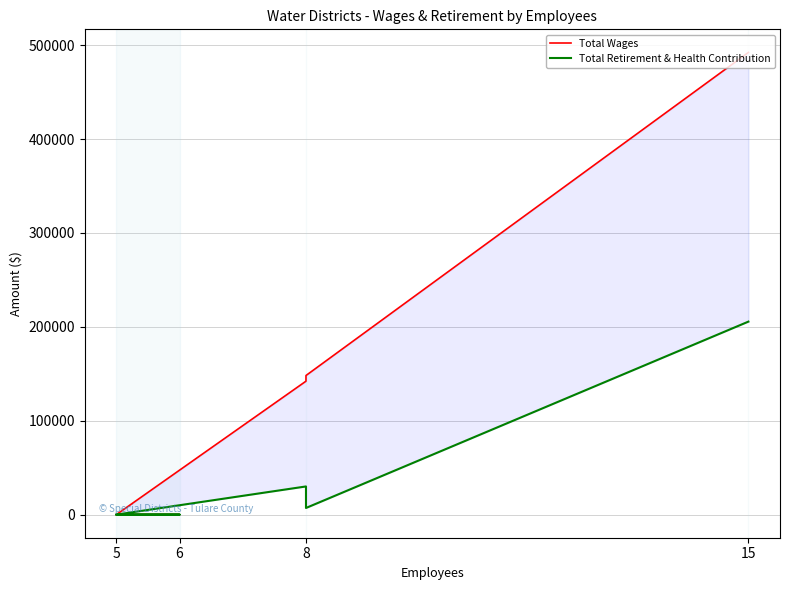

True or false: Total Retirement & Health Contribution has a value of 42171 at 8.

False